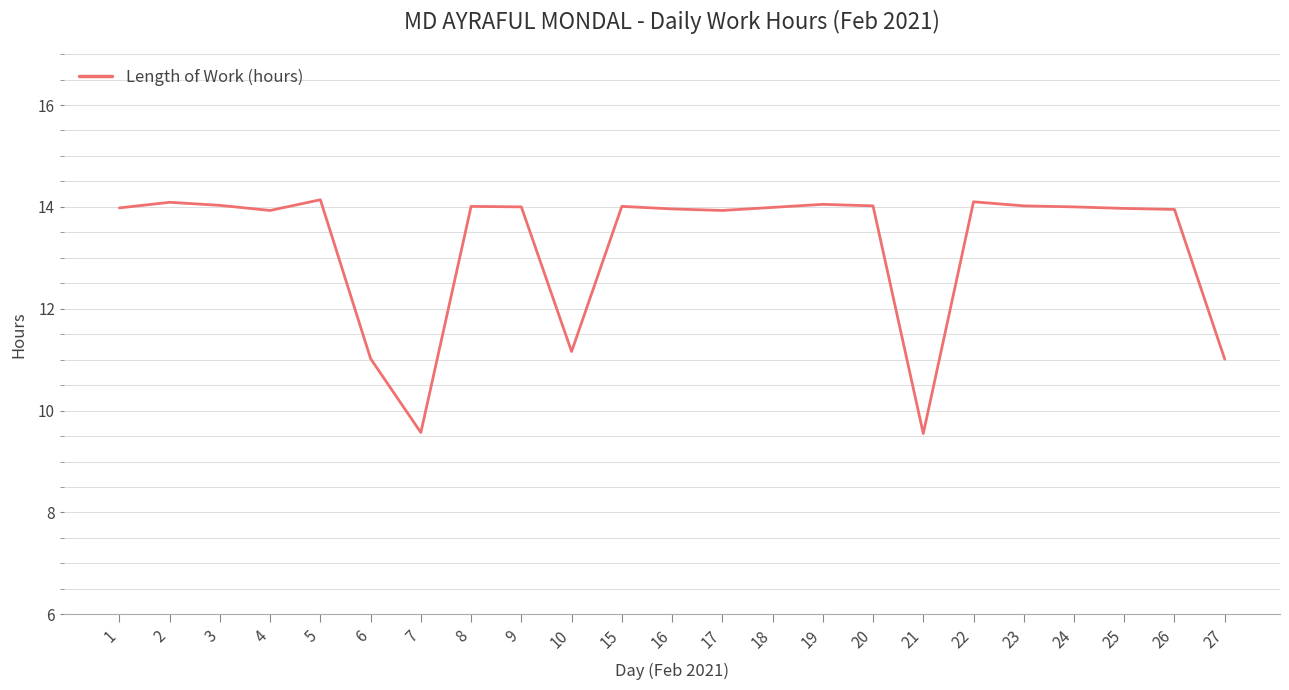

What is the greatest value displayed?

14.1